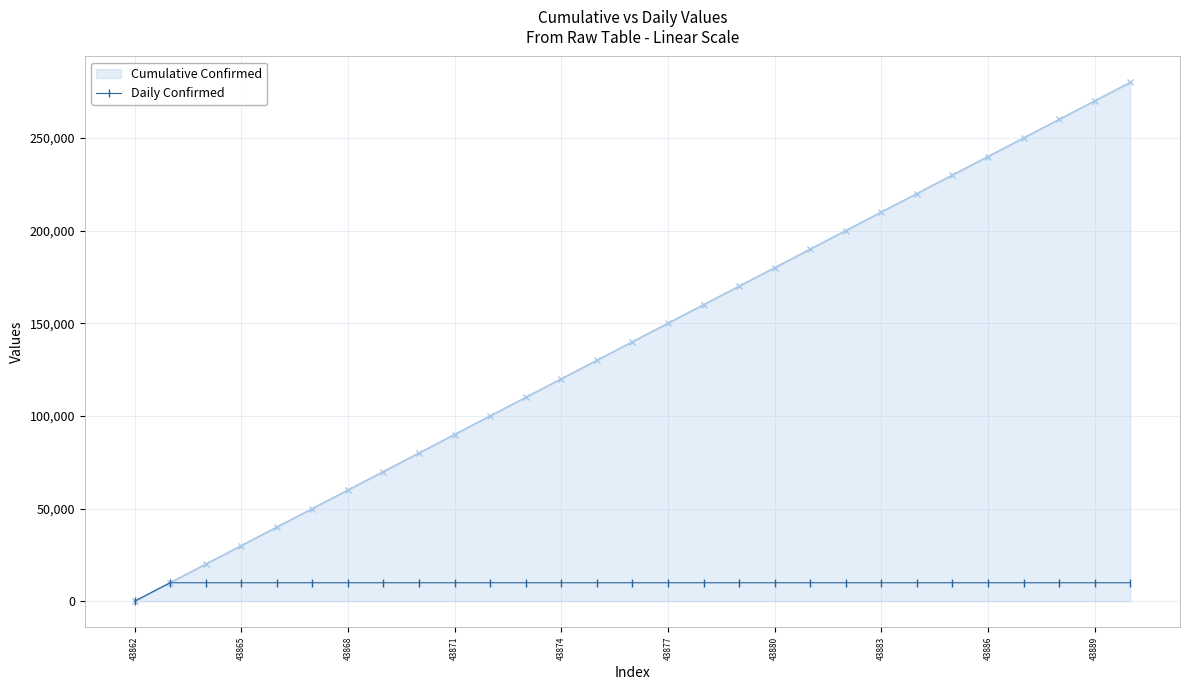

List the series in order of their peak value, lowest first.

Daily Confirmed, Cumulative Confirmed